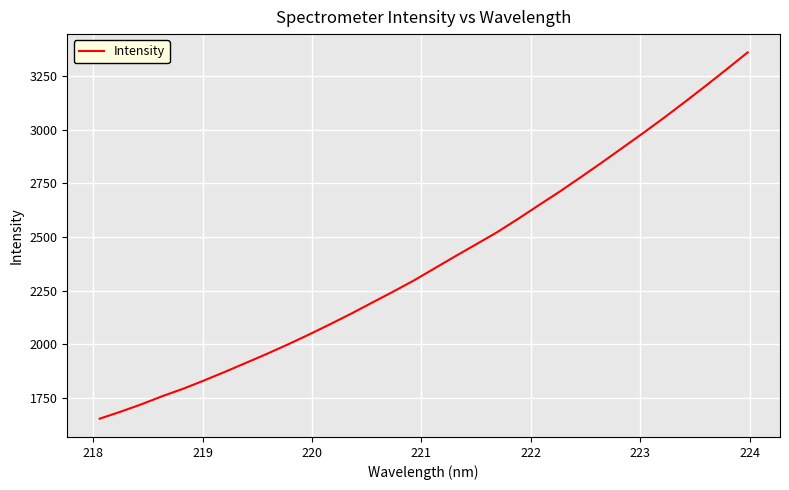

What is the smallest value displayed?

1653.0